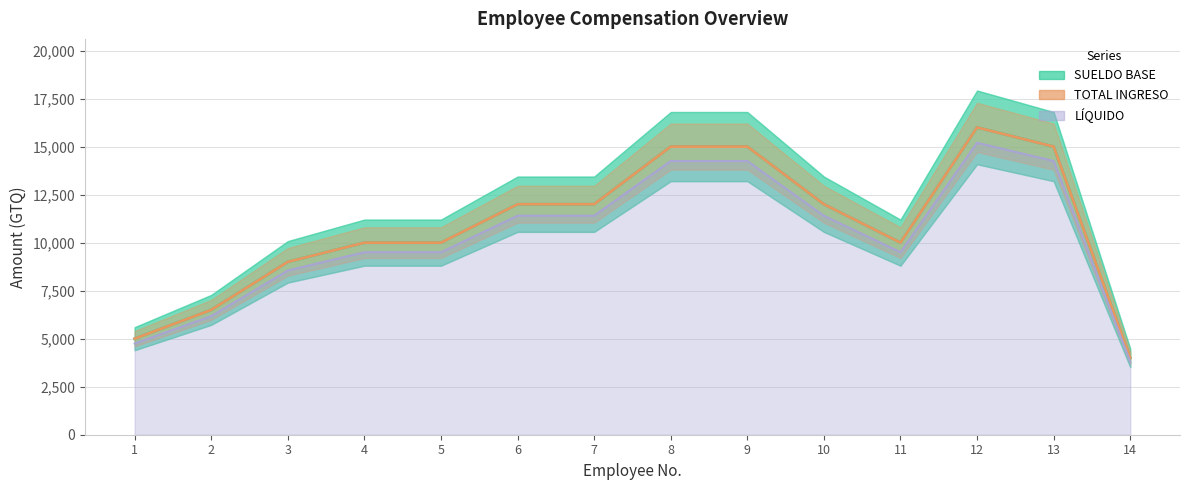

At how many categories does at least one series exceed 5072?

12